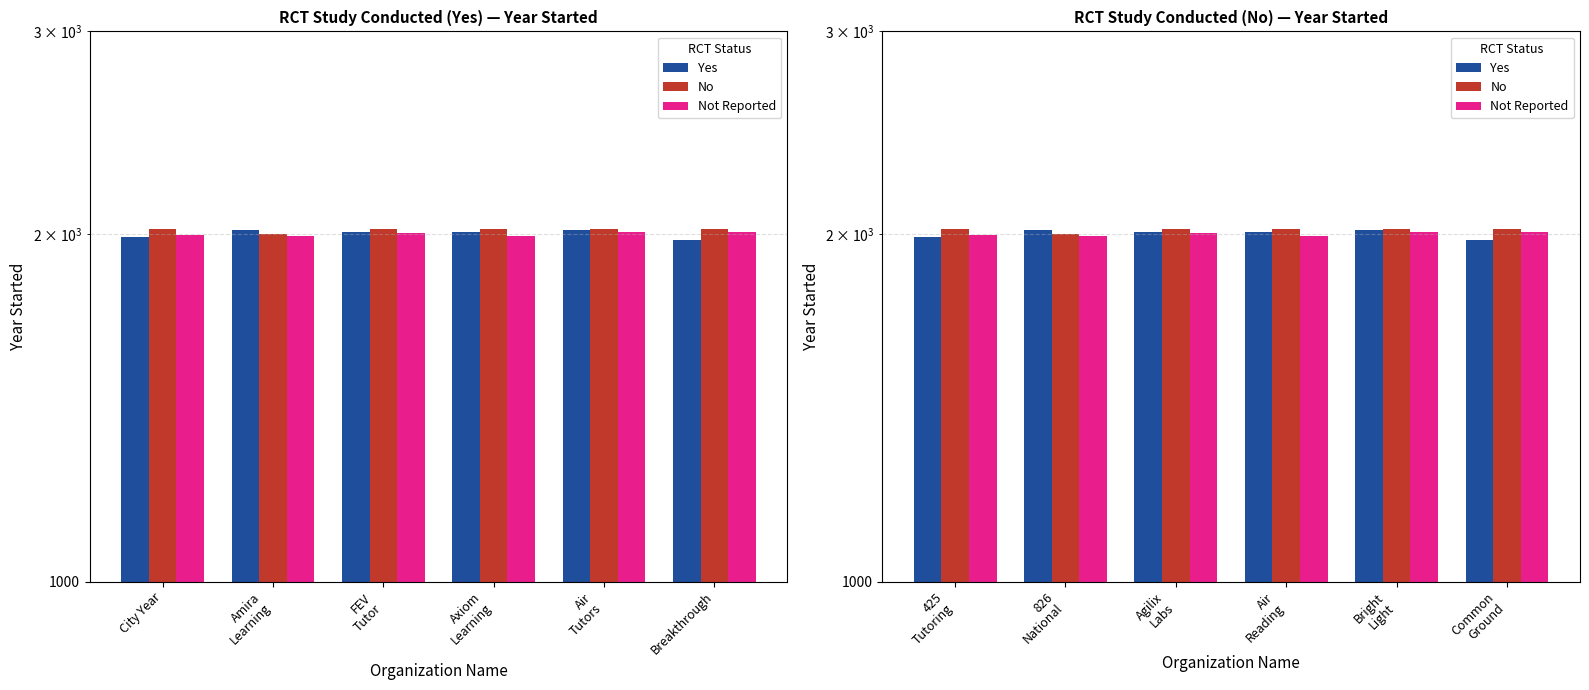

Count the number of data series in this chart.

3